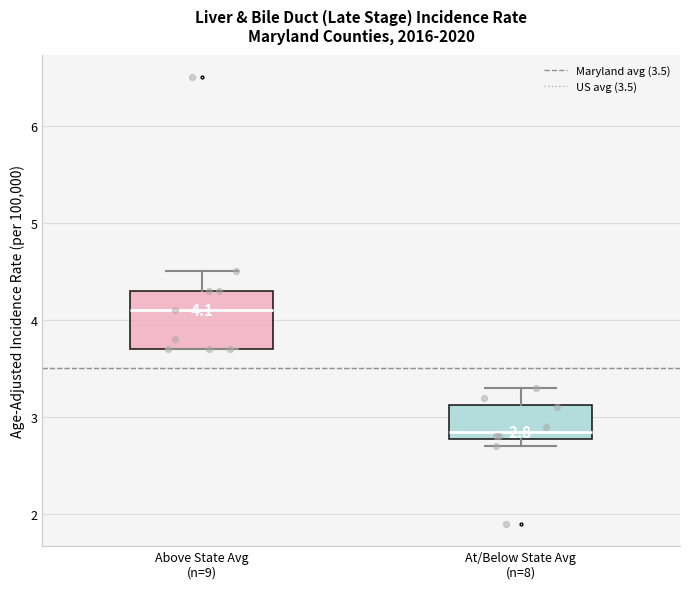

Which box's median line is the lowest?

At/Below State Avg (n=8)